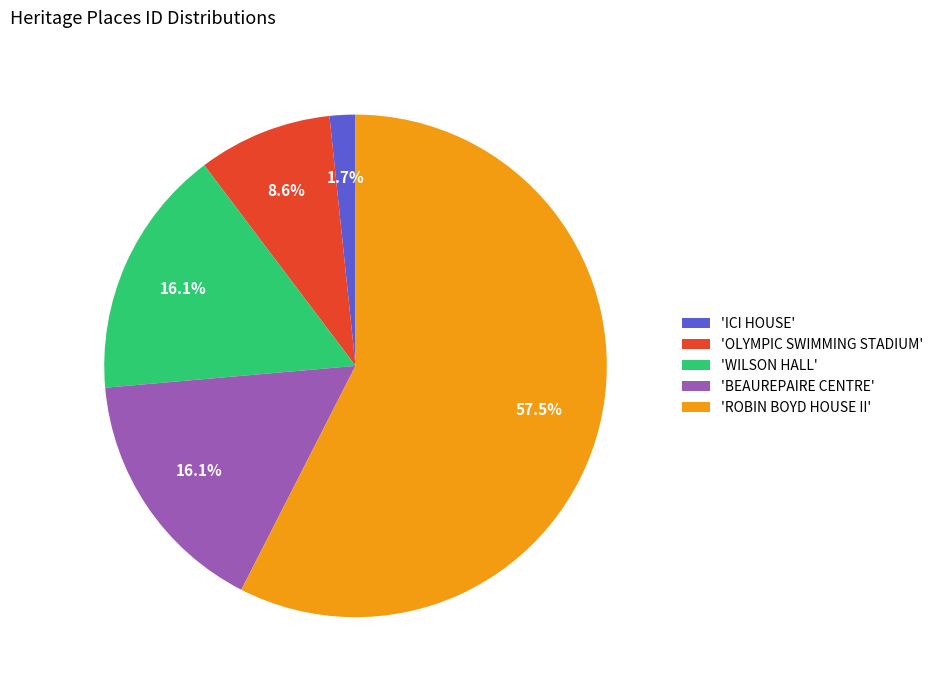

Approximately how many times larger is the value at 'WILSON HALL' compared to 'OLYMPIC SWIMMING STADIUM'?

1.9